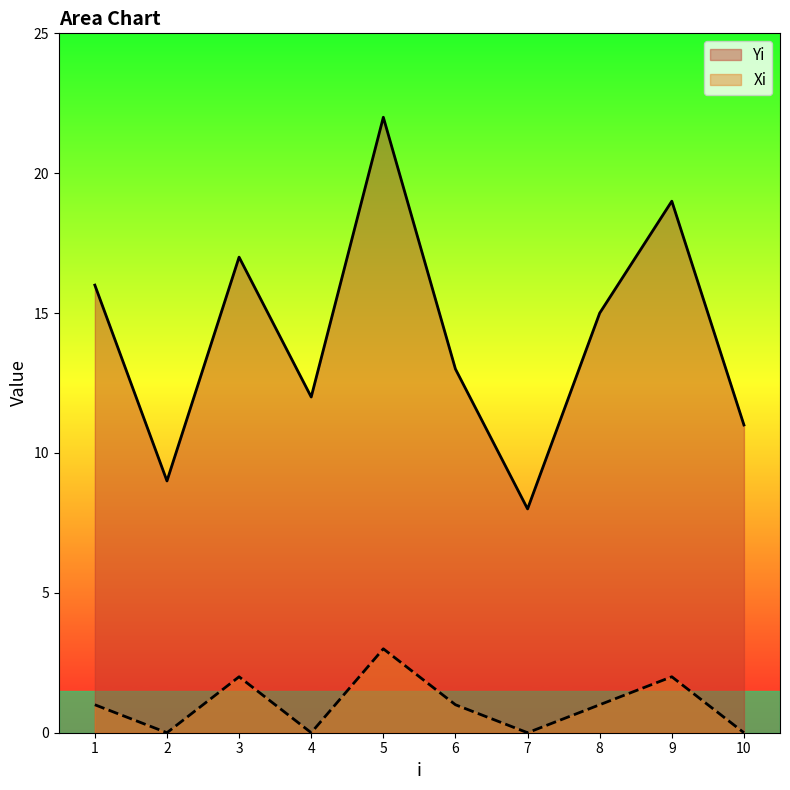

Which series has the largest range (max minus min)?

Yi